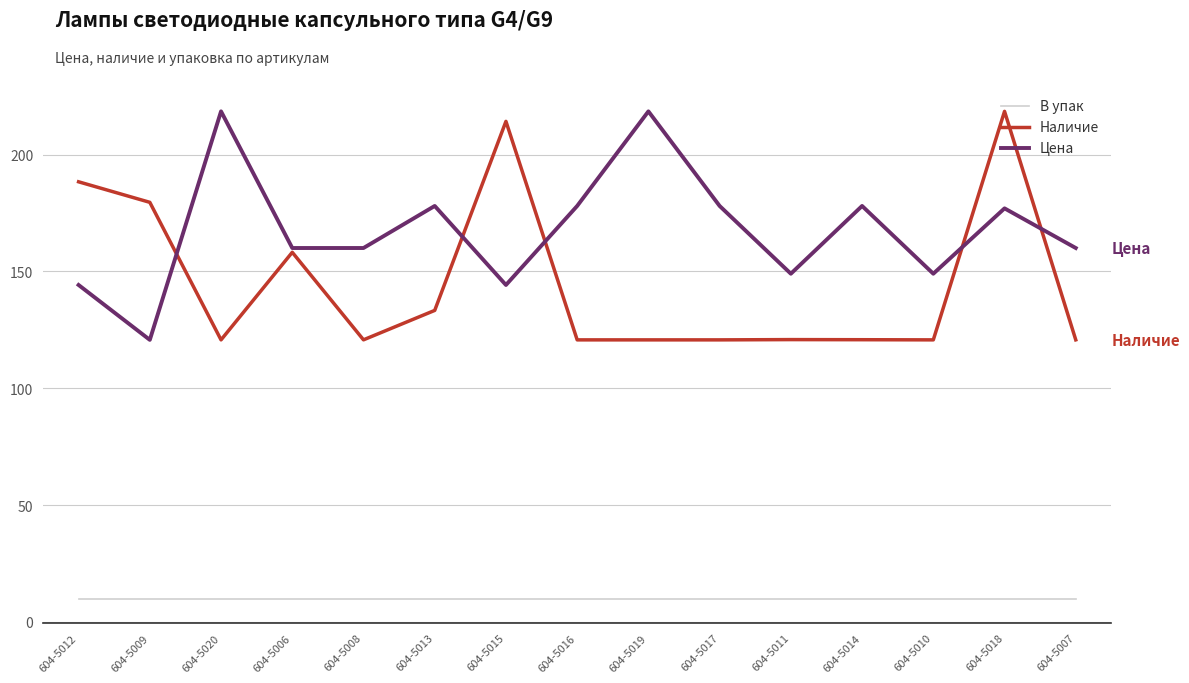

At 604-5013, list the series in order from largest to smallest.

Цена, Наличие, В упак